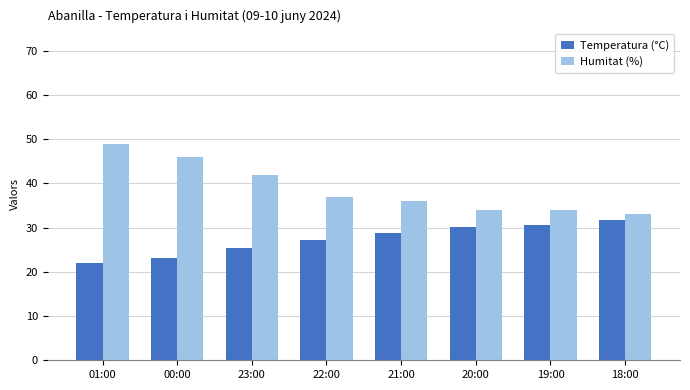

Reading left to right, extract all data points from this chart.

Temperatura (°C): 01:00=22.1	00:00=23.2	23:00=25.5	22:00=27.2	21:00=28.8	20:00=30.2	19:00=30.6	18:00=31.7
Humitat (%): 01:00=49.0	00:00=46.0	23:00=42.0	22:00=37.0	21:00=36.0	20:00=34.0	19:00=34.0	18:00=33.0